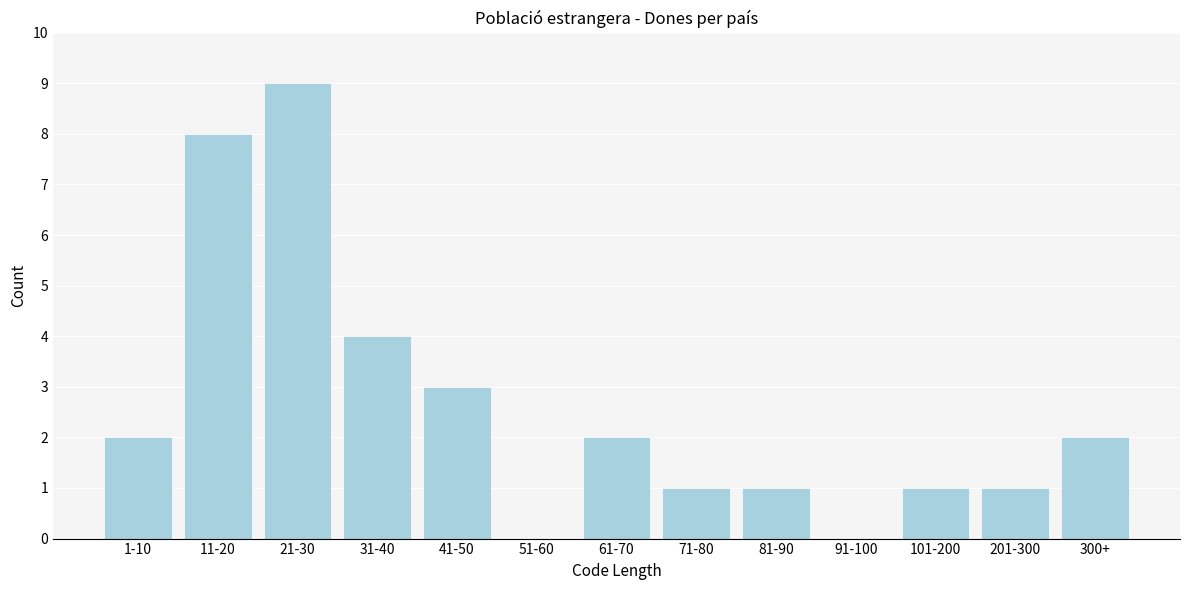

Reading left to right, transcribe all the data shown in this chart.

1-10=2	11-20=8	21-30=9	31-40=4	41-50=3	51-60=0	61-70=2	71-80=1	81-90=1	91-100=0	101-200=1	201-300=1	300+=2